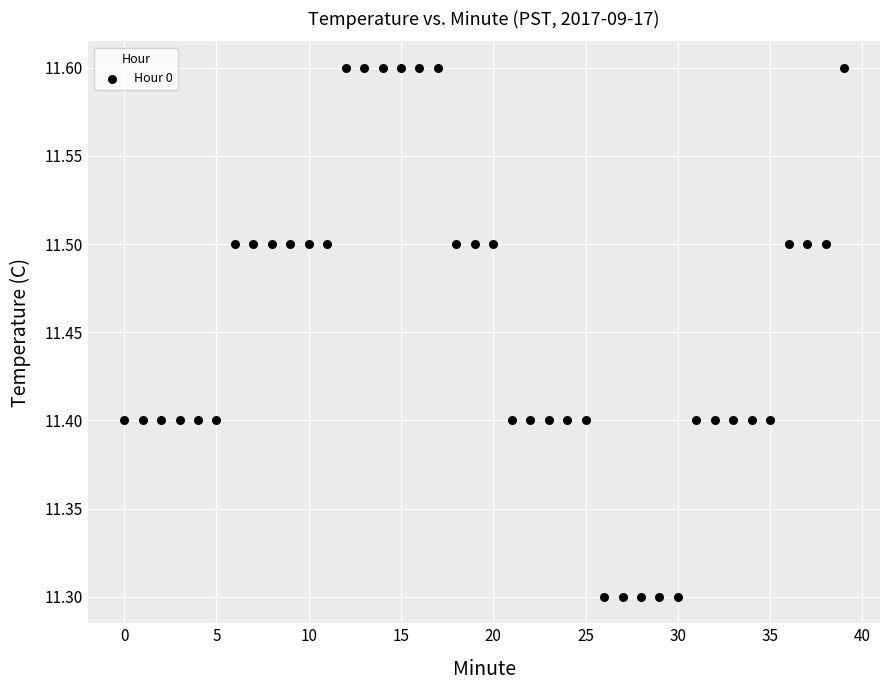

What is the range of Y values (max minus min)?

0.3